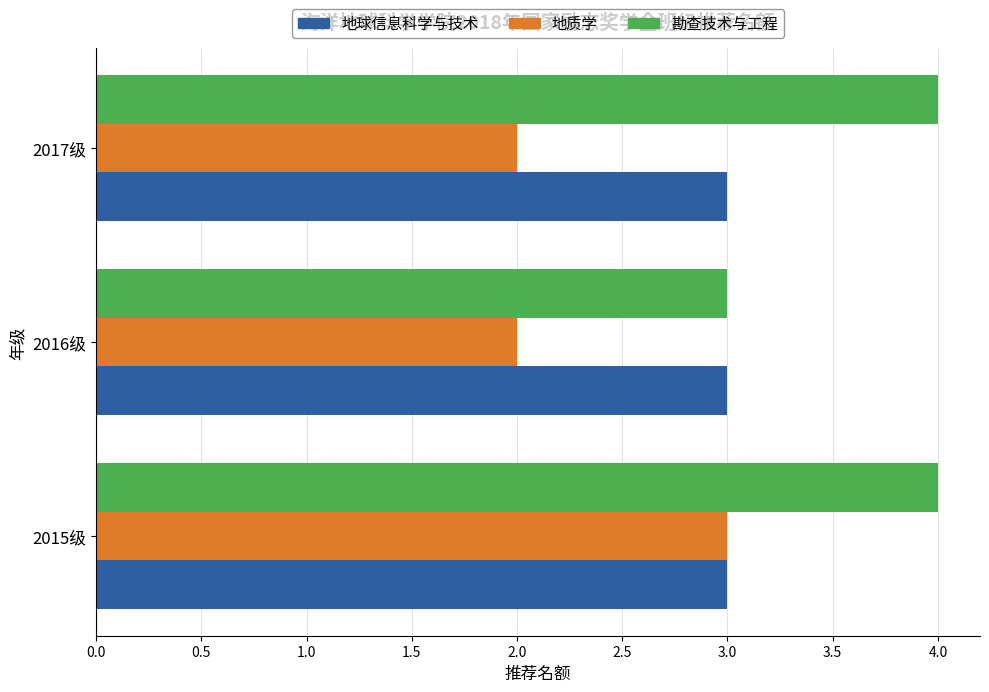

What is the lowest value of the 勘查技术与工程 series?

3